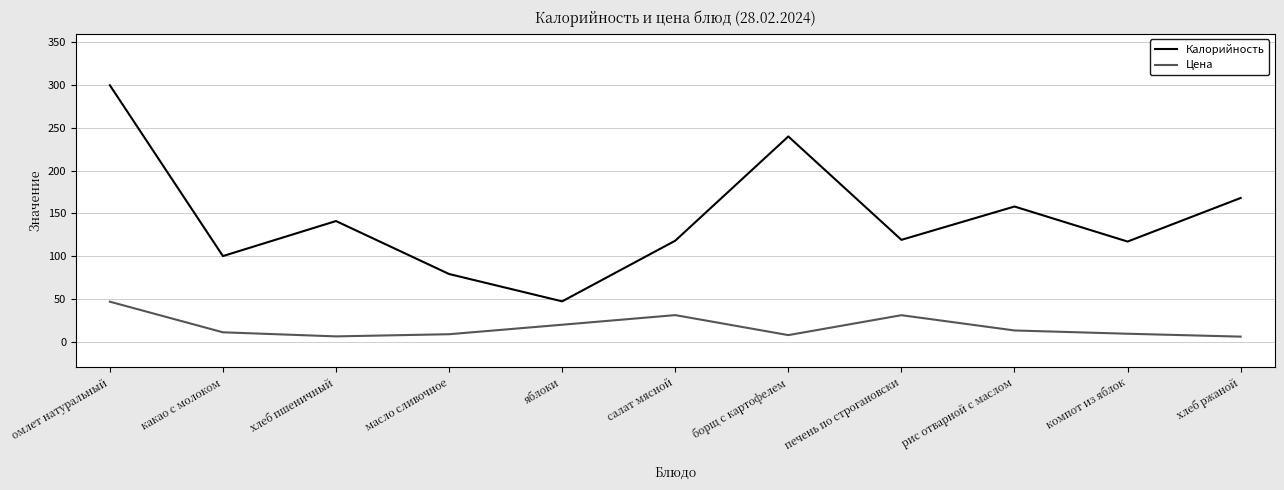

At how many categories does at least one series exceed 102?

8